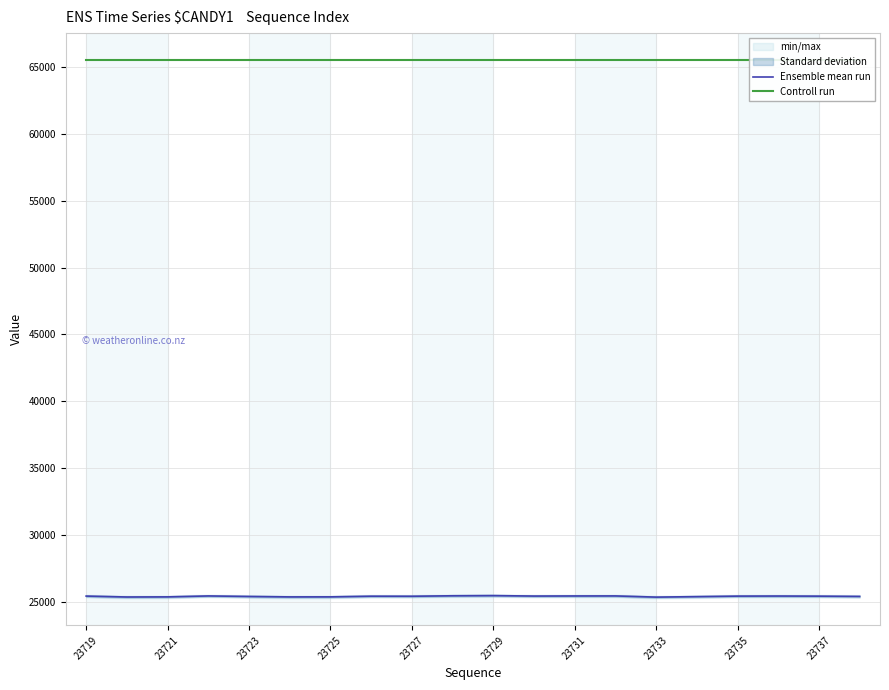

What is the difference between the maximum and minimum values in the Ensemble mean run series?

113